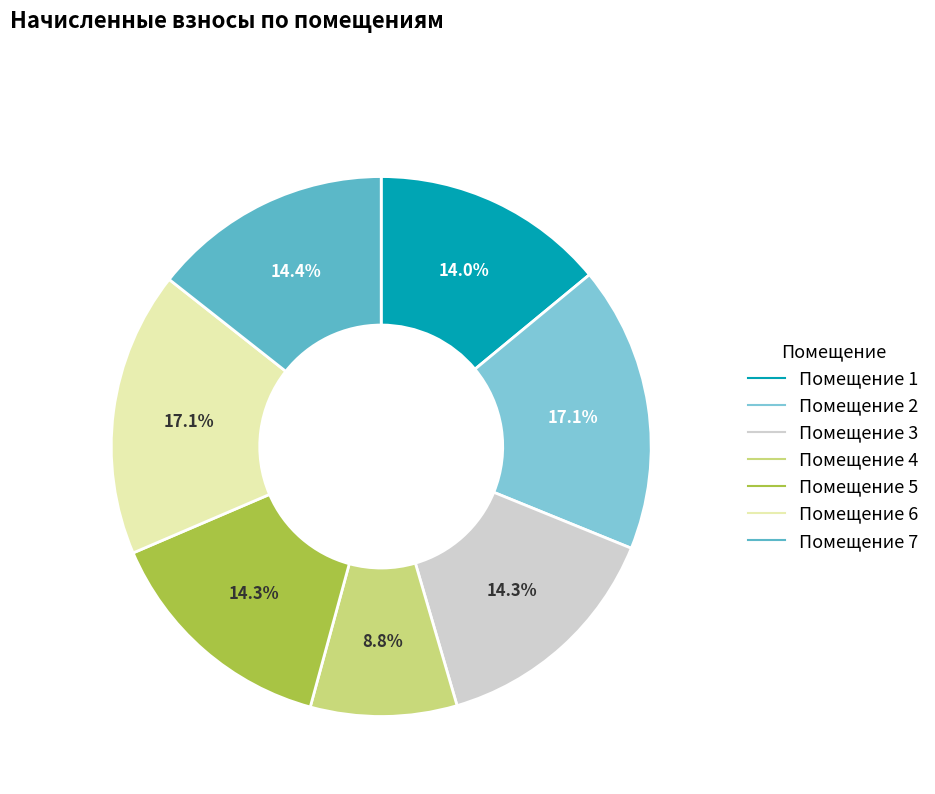

Is there any slice that represents more than half of the pie?

No